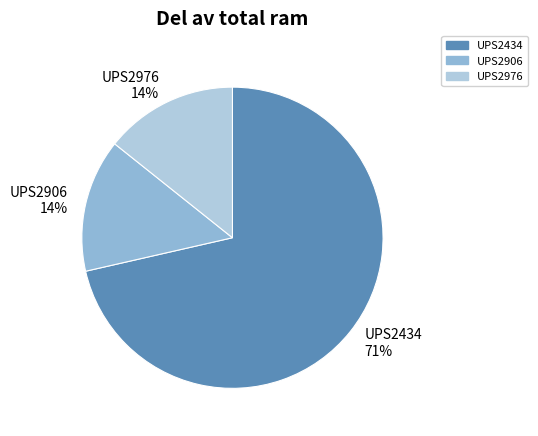

What is the ratio of the value at UPS2976 to the value at UPS2906?

1.0